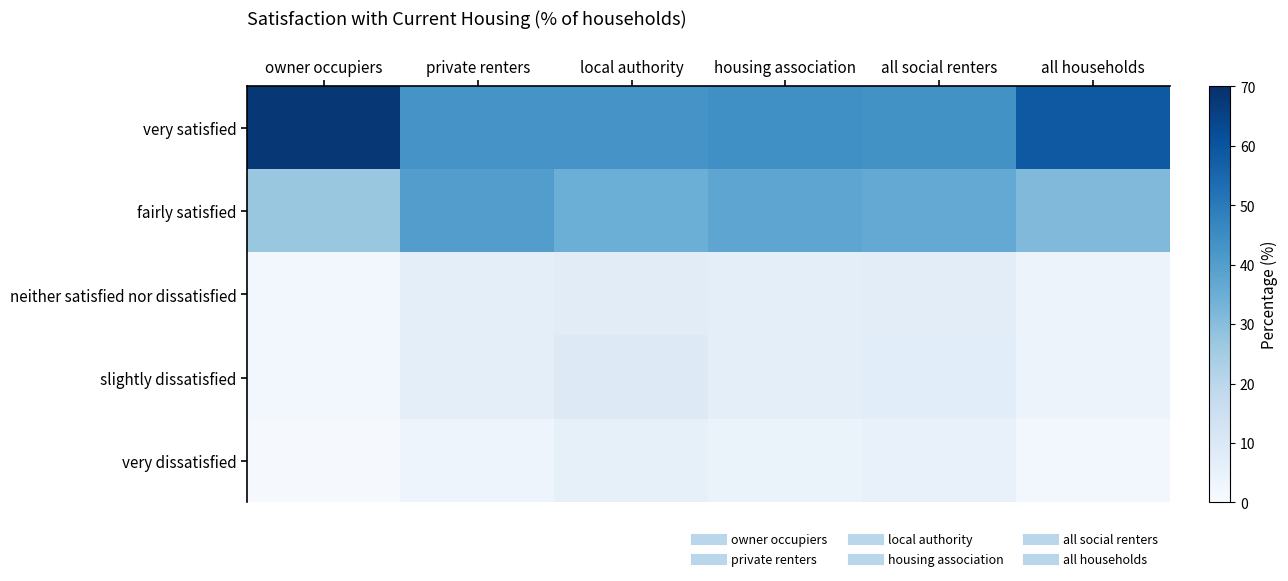

Reading right to left, transcribe all the data shown in this chart.

very satisfied: all households=58.9	all social renters=43.5	housing association=44.1	local authority=42.8	private renters=42.8	owner occupiers=67.9
fairly satisfied: all households=31.2	all social renters=36.5	housing association=37.6	local authority=34.8	private renters=40.1	owner occupiers=27.2
neither satisfied nor dissatisfied: all households=3.9	all social renters=7.3	housing association=7.1	local authority=7.7	private renters=6.6	owner occupiers=2.2
slightly dissatisfied: all households=4.0	all social renters=7.6	housing association=6.8	local authority=8.9	private renters=6.9	owner occupiers=2.2
very dissatisfied: all households=1.9	all social renters=5.0	housing association=4.5	local authority=5.8	private renters=3.5	owner occupiers=0.6